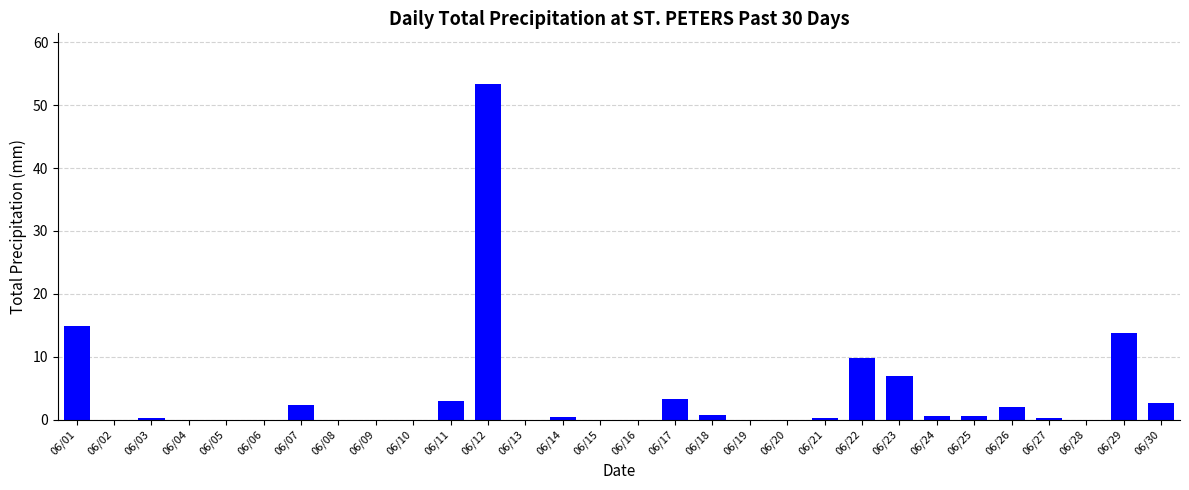

Is it true that the value at 06/20 is 26.7?

False